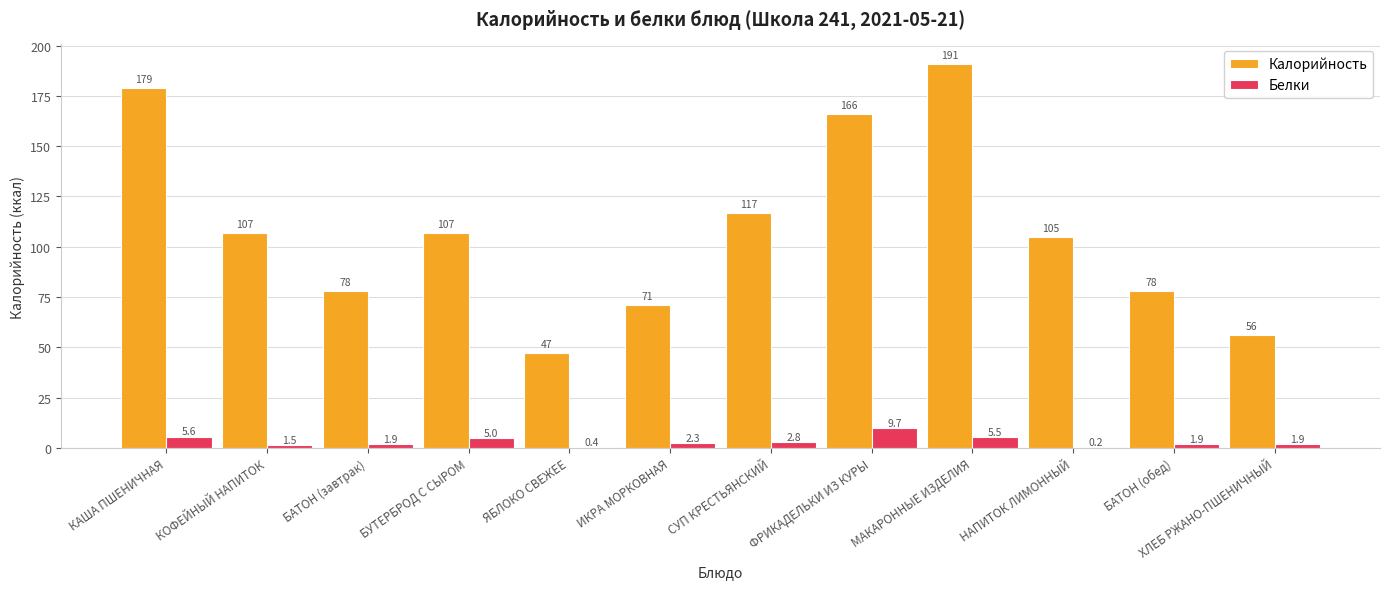

What is the highest value of the Белки series?

9.7